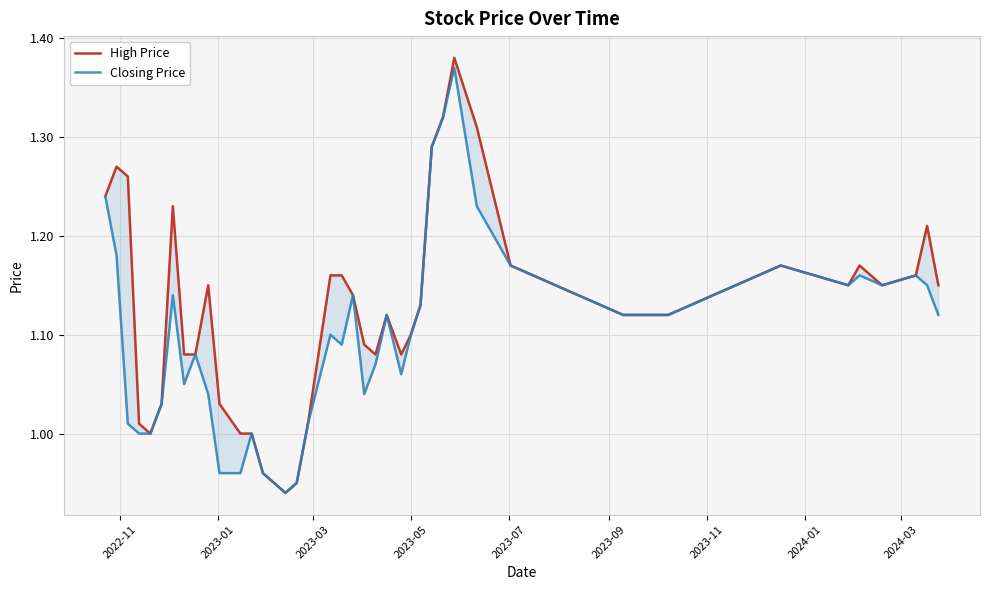

Which series has the largest total across all categories?

High Price